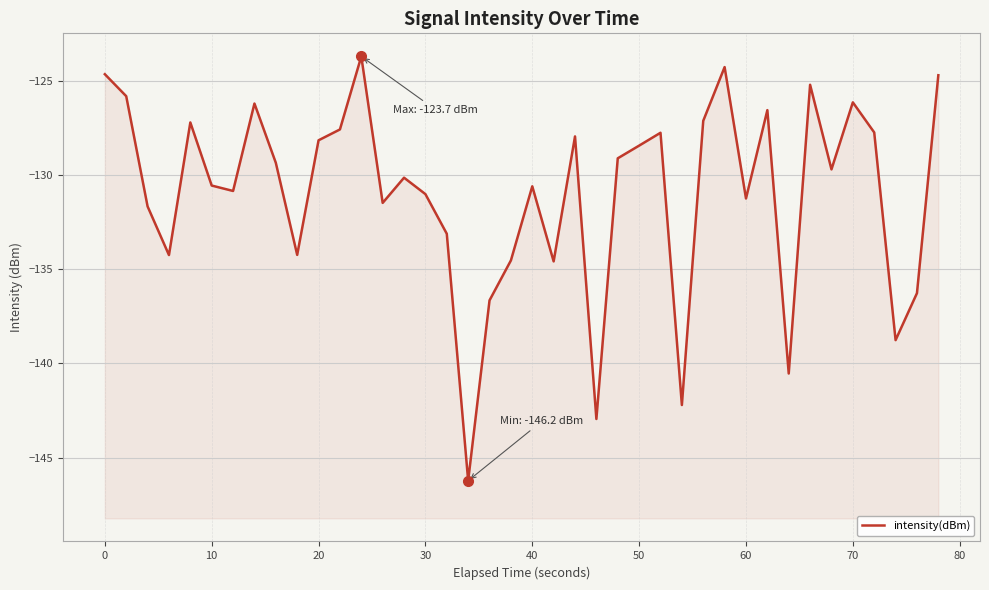

Reading left to right, transcribe all the data shown in this chart.

-124.6	-125.8	-131.7	-134.2	-127.2	-130.5	-130.8	-126.2	-129.3	-134.2	-128.1	-127.6	-123.7	-131.5	-130.1	-131.0	-133.1	-146.2	-136.6	-134.5	-130.6	-134.6	-127.9	-143.0	-129.1	-128.4	-127.7	-142.2	-127.1	-124.3	-131.2	-126.5	-140.5	-125.2	-129.7	-126.1	-127.7	-138.8	-136.3	-124.7